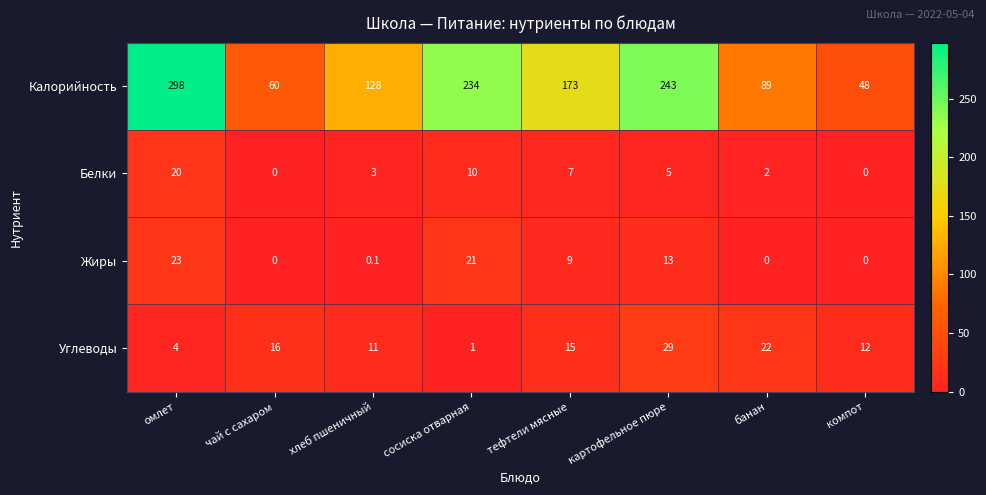

What is the spread (max minus min) of values at сосиска отварная?

233.0